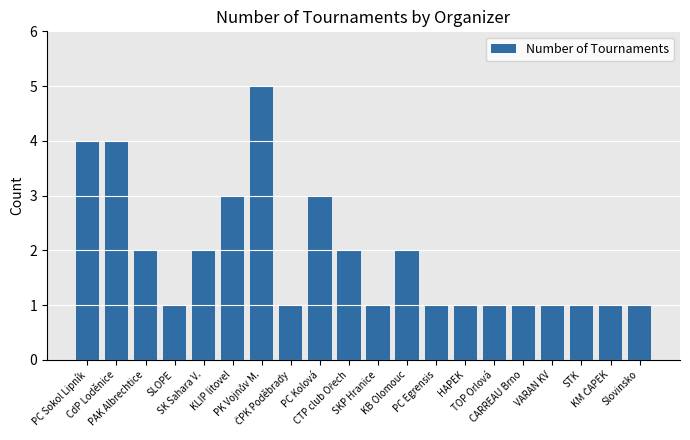

What is the greatest value displayed?

5